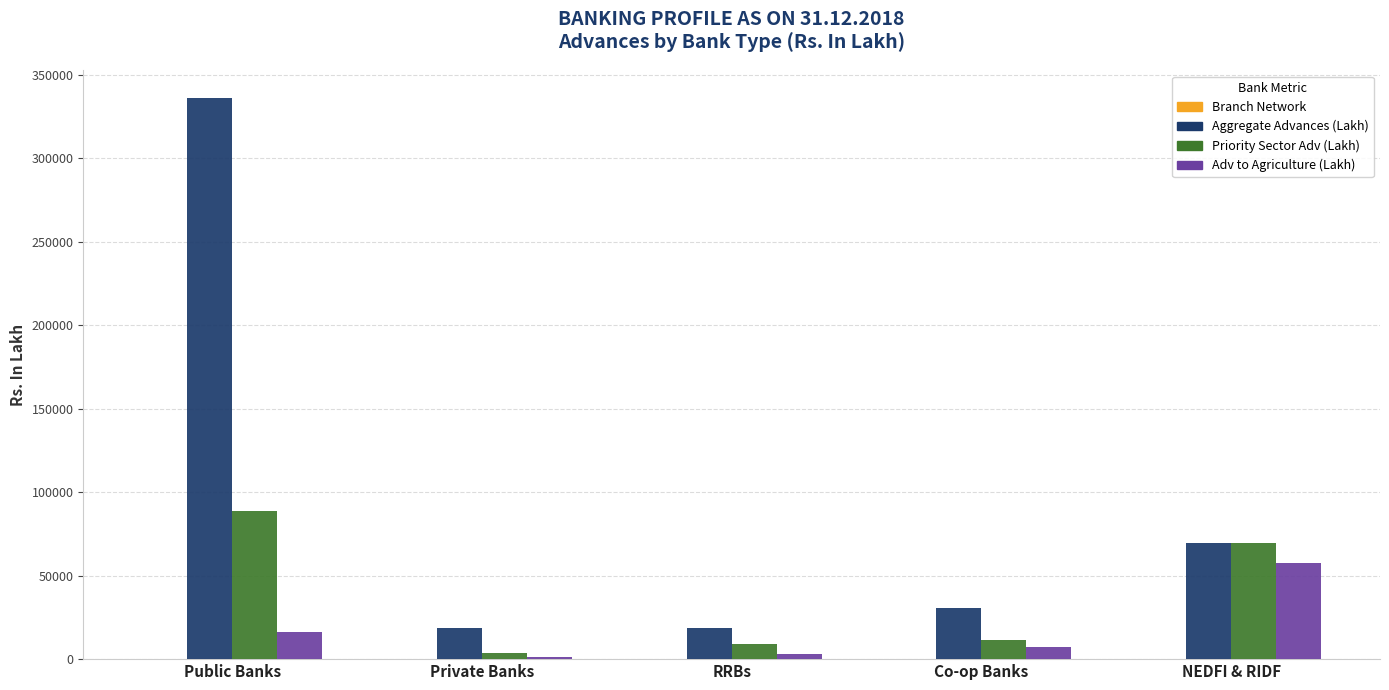

Is the value of Priority Sector Adv (Lakh) at NEDFI & RIDF greater than the value of Adv to Agriculture (Lakh) at Private Banks?

Yes